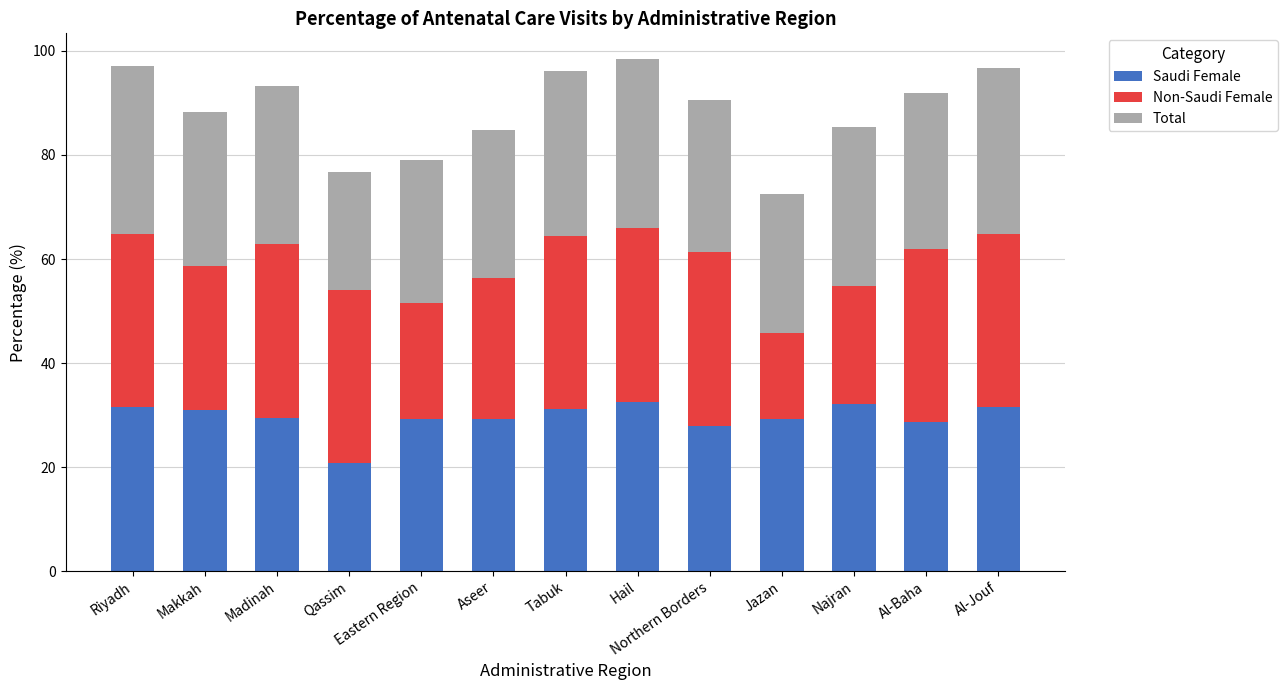

What is the difference between the maximum and second lowest values in the Saudi Female series?

4.6